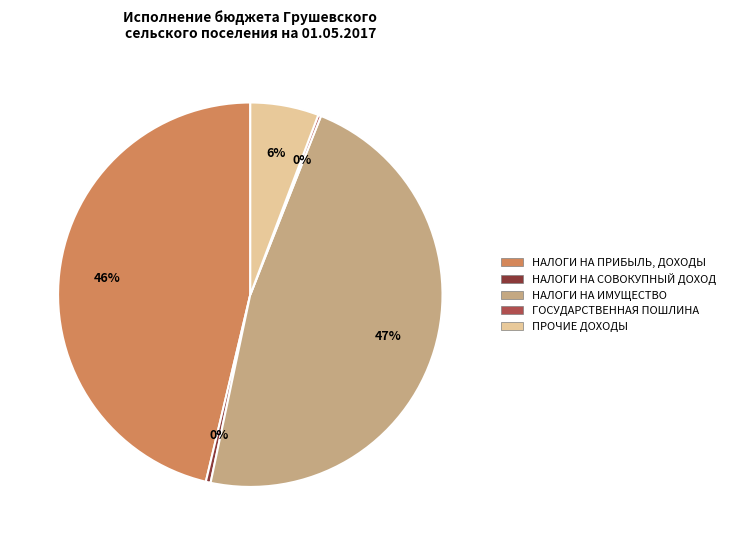

Which category has the biggest portion of the pie?

НАЛОГИ НА ИМУЩЕСТВО